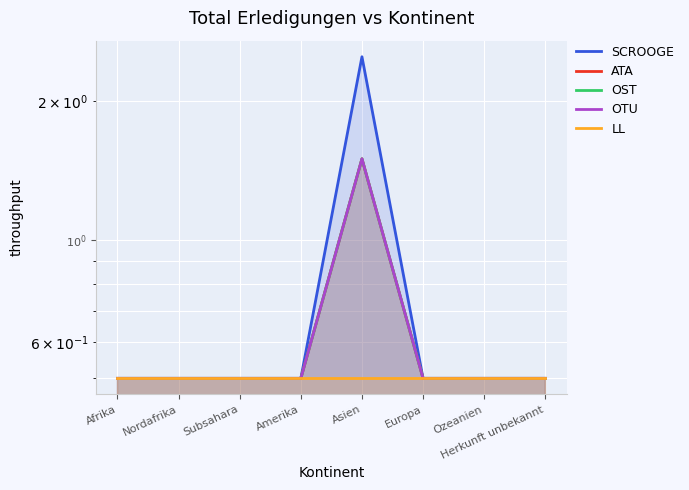

Reading left to right, transcribe all the data shown in this chart.

SCROOGE: Afrika=0.5	Nordafrika=0.5	Subsahara=0.5	Amerika=0.5	Asien=2.5	Europa=0.5	Ozeanien=0.5	Herkunft unbekannt=0.5
ATA: Afrika=0.5	Nordafrika=0.5	Subsahara=0.5	Amerika=0.5	Asien=1.5	Europa=0.5	Ozeanien=0.5	Herkunft unbekannt=0.5
OST: Afrika=0.5	Nordafrika=0.5	Subsahara=0.5	Amerika=0.5	Asien=1.5	Europa=0.5	Ozeanien=0.5	Herkunft unbekannt=0.5
OTU: Afrika=0.5	Nordafrika=0.5	Subsahara=0.5	Amerika=0.5	Asien=1.5	Europa=0.5	Ozeanien=0.5	Herkunft unbekannt=0.5
LL: Afrika=0.5	Nordafrika=0.5	Subsahara=0.5	Amerika=0.5	Asien=0.5	Europa=0.5	Ozeanien=0.5	Herkunft unbekannt=0.5